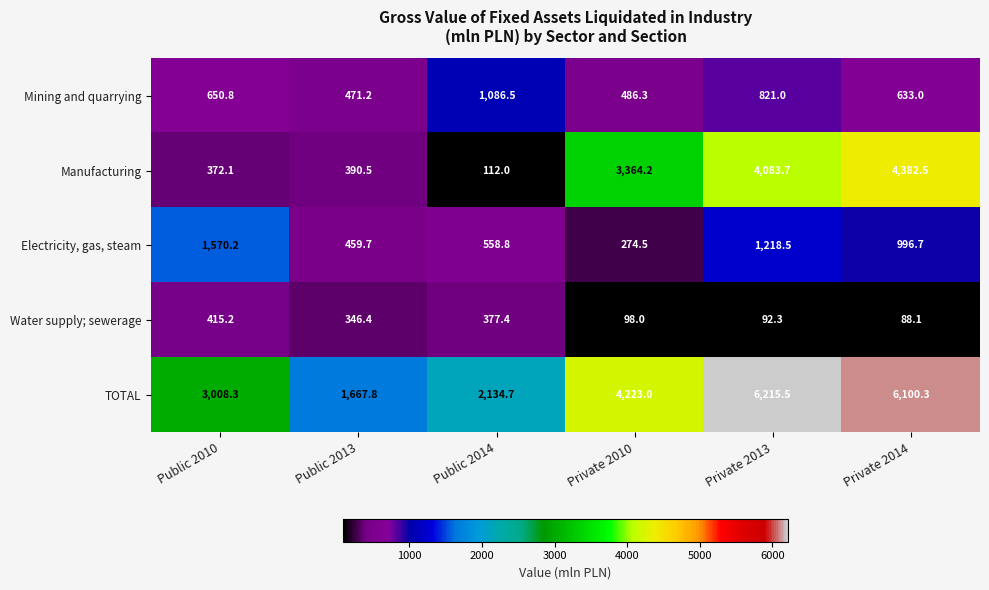

Reading left to right, extract all data points from this chart.

Mining and quarrying: Public 2010=650.8	Public 2013=471.2	Public 2014=1086.5	Private 2010=486.3	Private 2013=821.0	Private 2014=633.0
Manufacturing: Public 2010=372.1	Public 2013=390.5	Public 2014=112.0	Private 2010=3364.2	Private 2013=4083.7	Private 2014=4382.5
Electricity, gas, steam: Public 2010=1570.2	Public 2013=459.7	Public 2014=558.8	Private 2010=274.5	Private 2013=1218.5	Private 2014=996.7
Water supply; sewerage: Public 2010=415.2	Public 2013=346.4	Public 2014=377.4	Private 2010=98.0	Private 2013=92.3	Private 2014=88.1
TOTAL: Public 2010=3008.3	Public 2013=1667.8	Public 2014=2134.7	Private 2010=4223.0	Private 2013=6215.5	Private 2014=6100.3